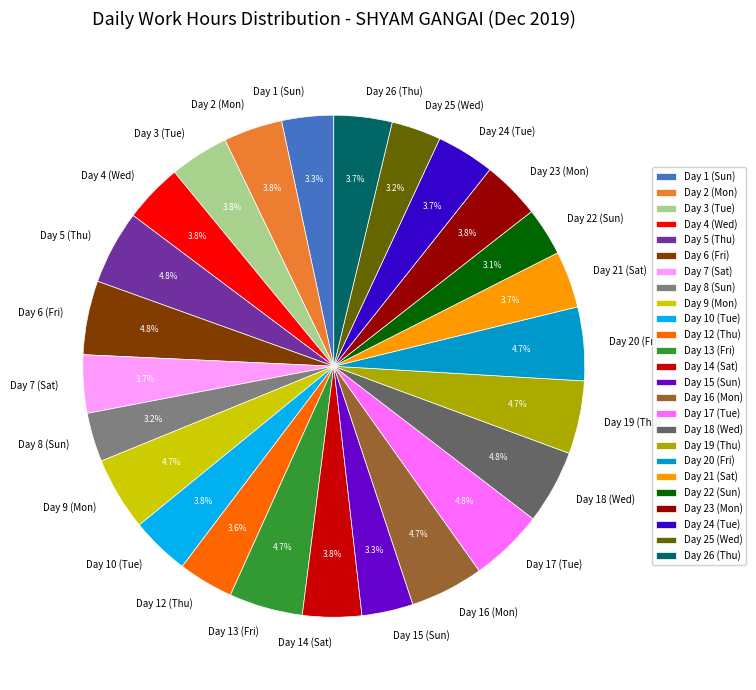

True or false: Day 15 (Sun) accounts for 14% of the total.

False